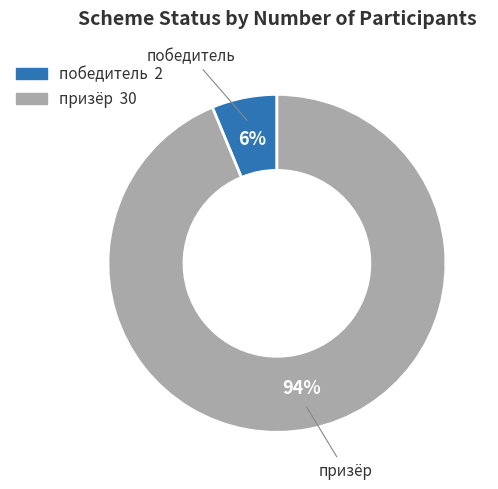

To the nearest percent, what portion does победитель represent?

6%